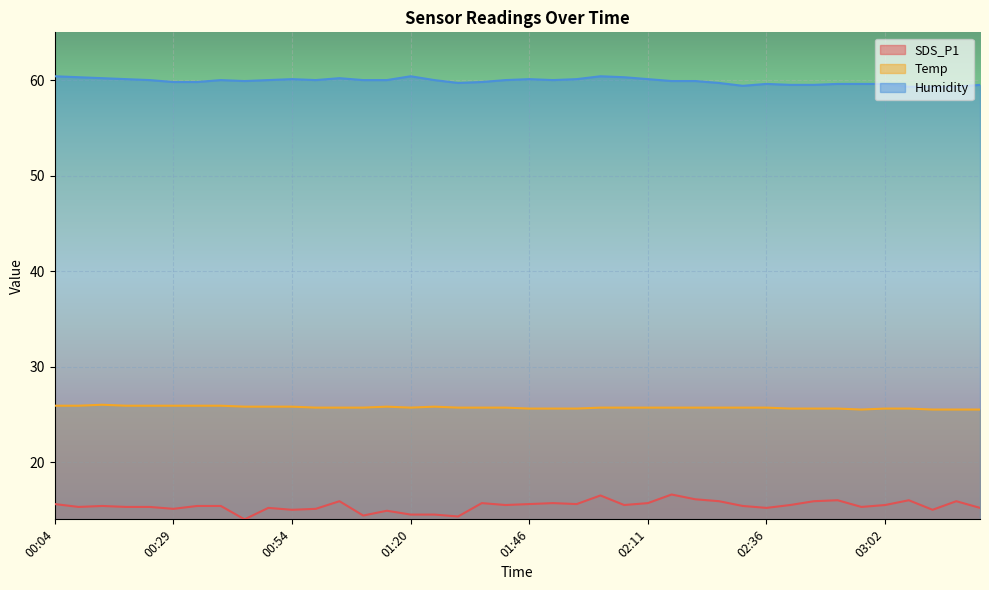

Is it true that Humidity equals 59.3 at 03:07?

True